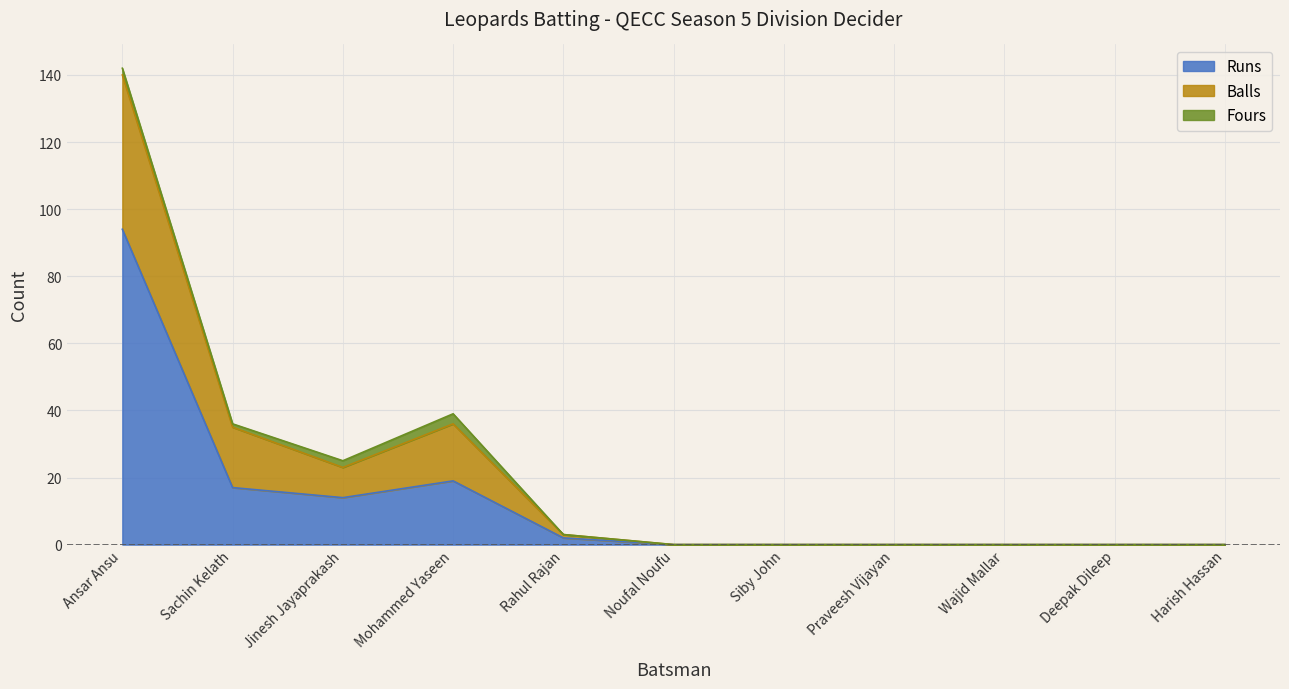

What is the difference between the maximum and minimum values in the Runs series?

94